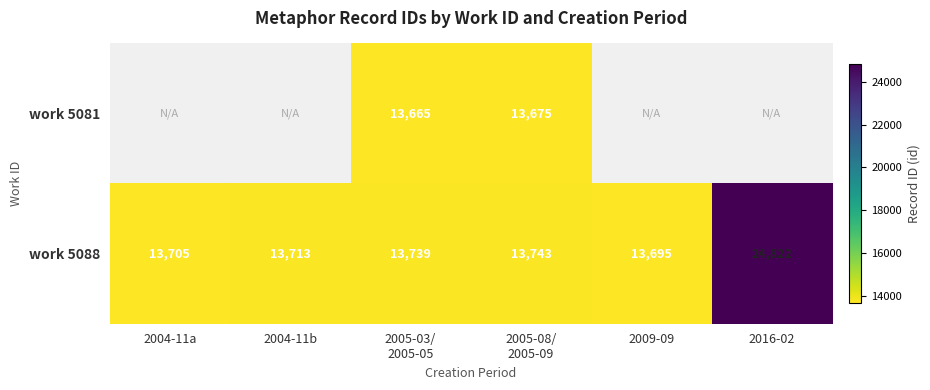

How many values in the work 5088 series are below 13739?

3